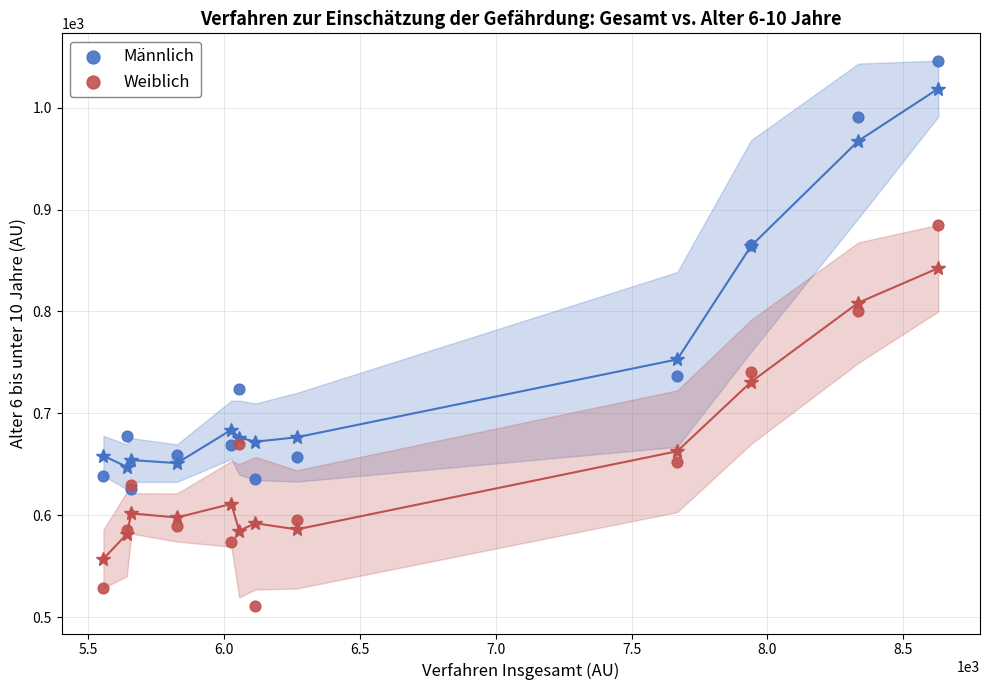

Across all series, what Y value is closest to 778?

800